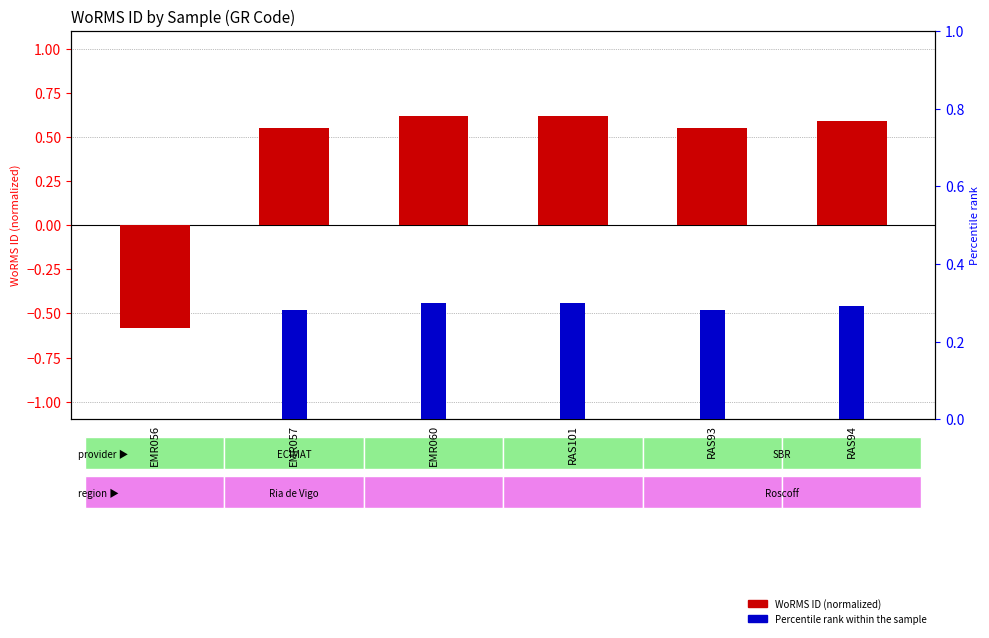

At which label does WoRMS ID (normalized) first exceed 0?

EMR057